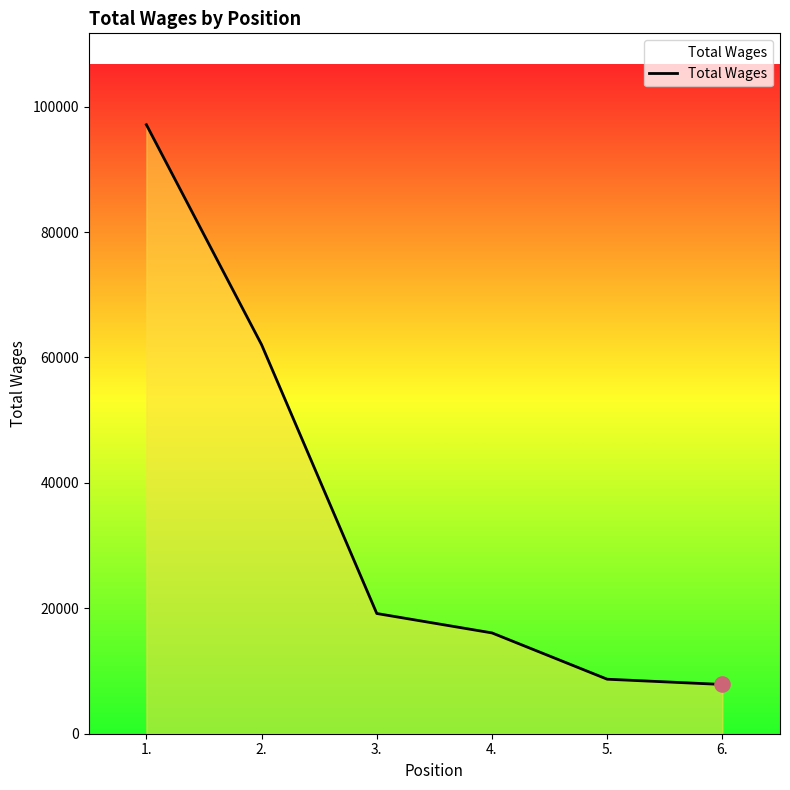

Which has a higher value, 6. or 1.?

1.